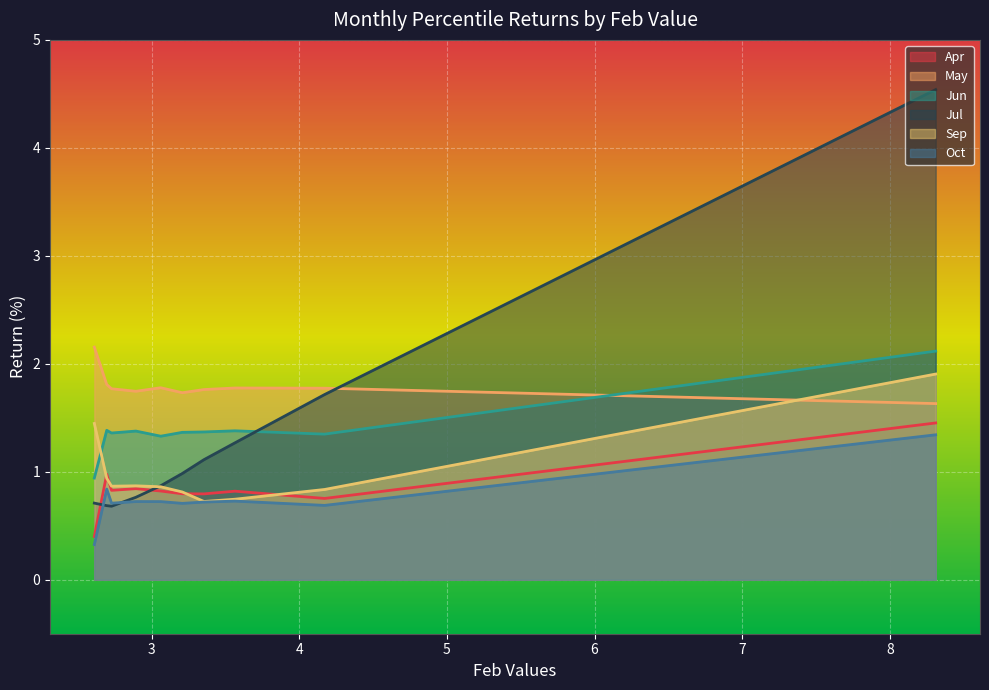

True or false: Oct and May cross at least once.

False